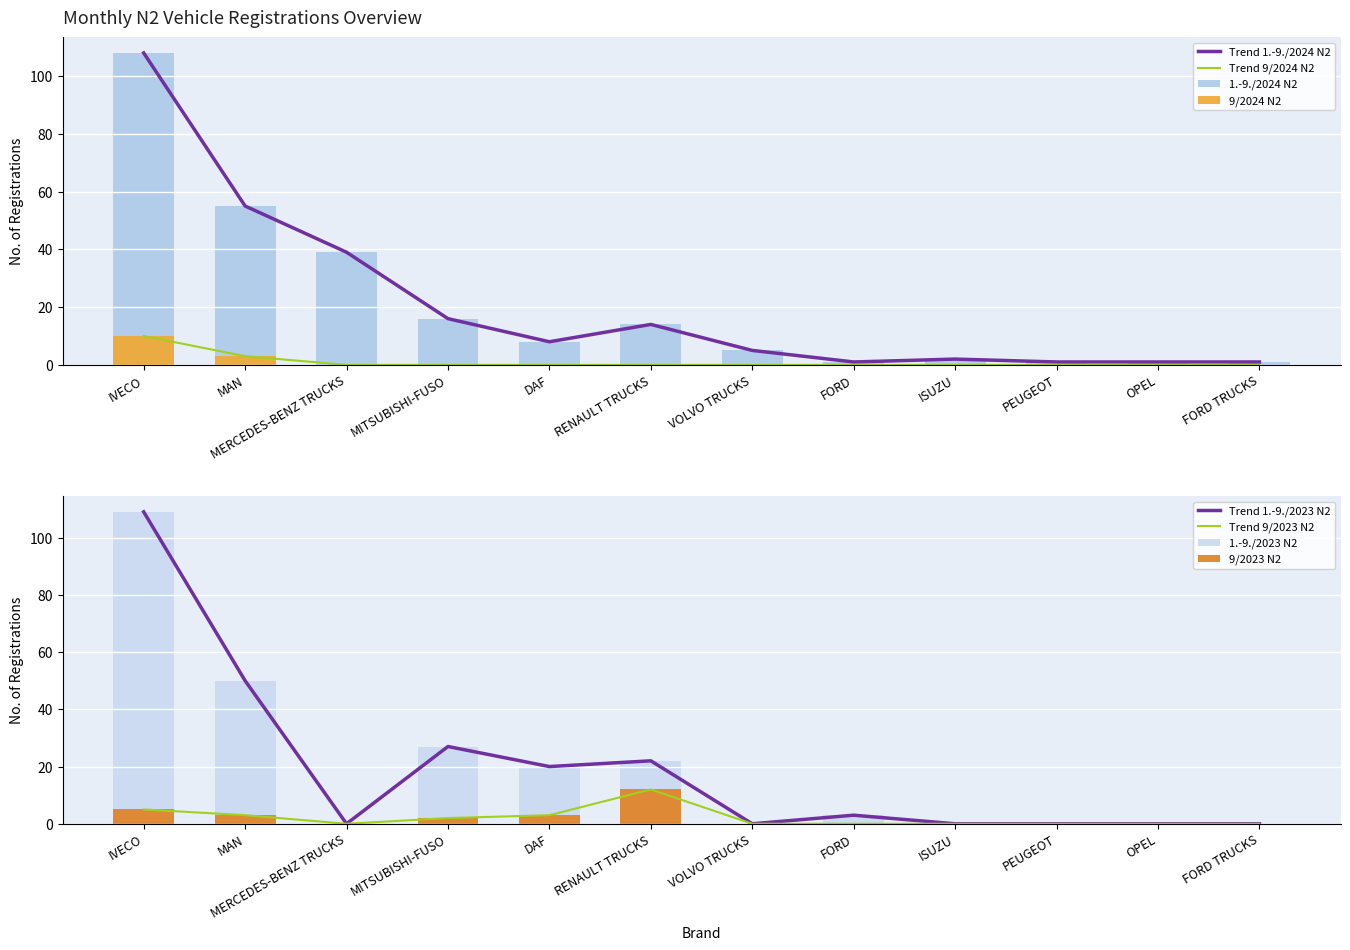

True or false: 9/2023 N2 has a value of 0 at MERCEDES-BENZ TRUCKS.

True